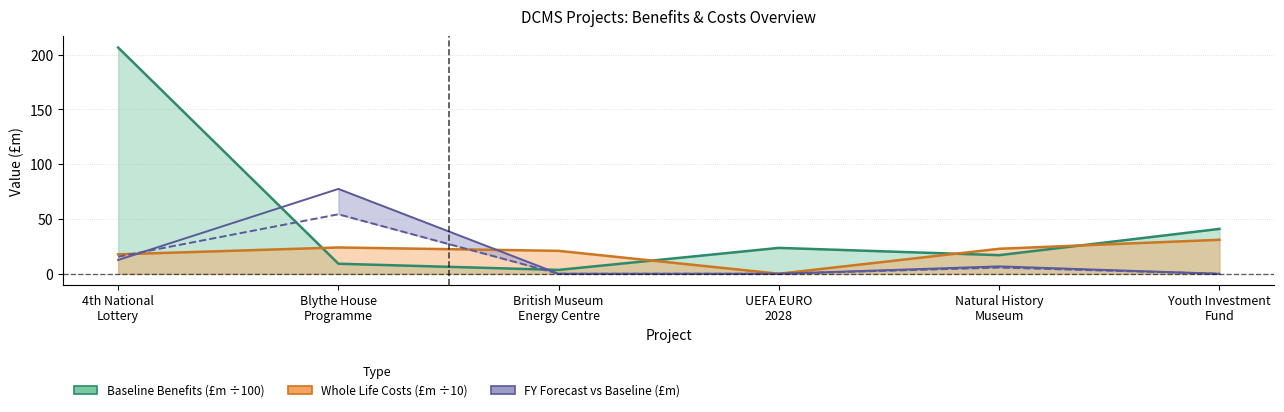

How many points are higher than both their immediate neighbors (excluding endpoints)?

1